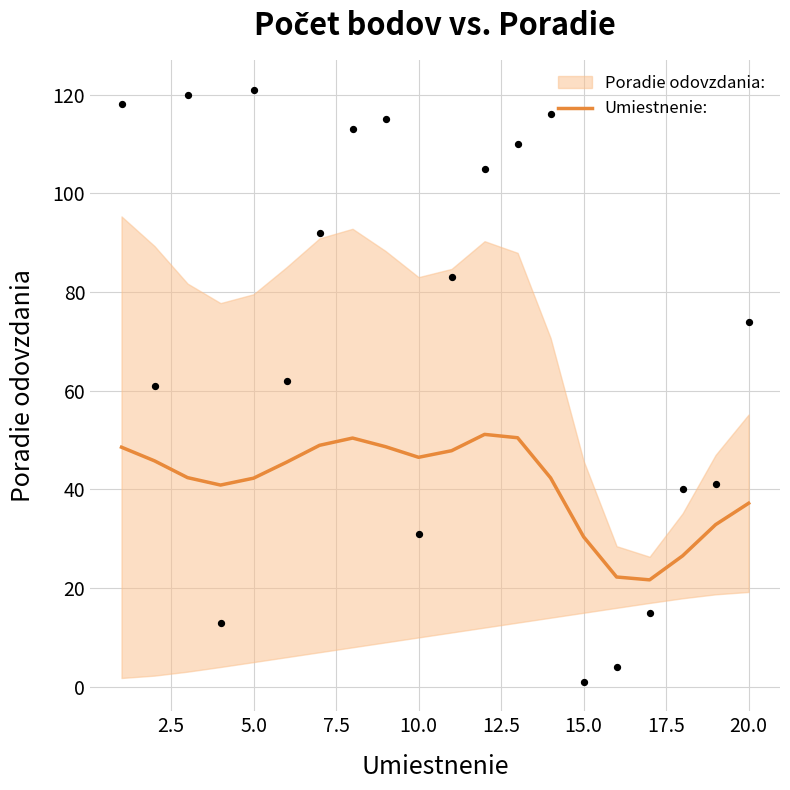

What is the maximum value for Umiestnenie:?

51.1